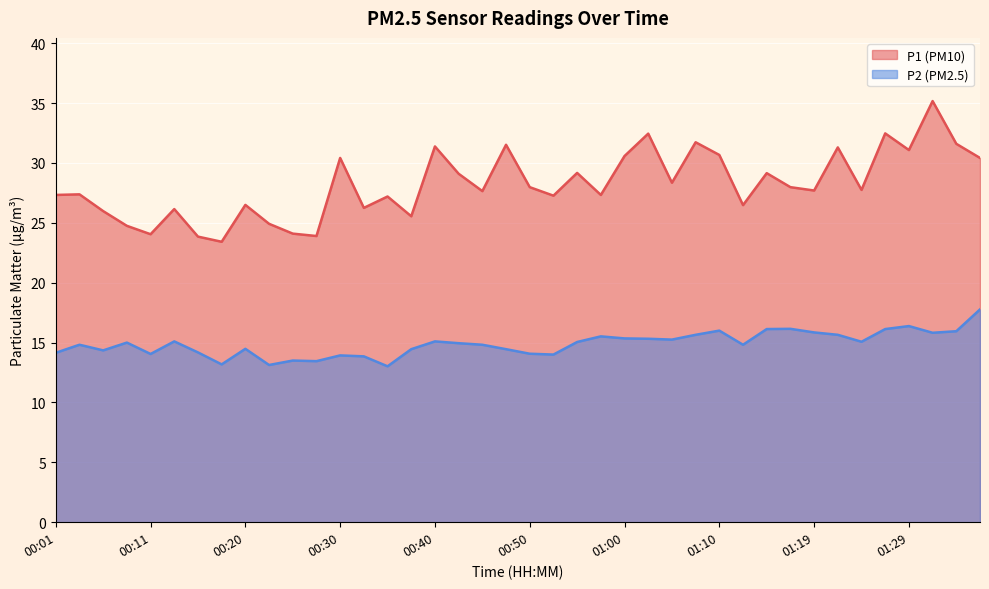

How many series are shown in this chart?

2